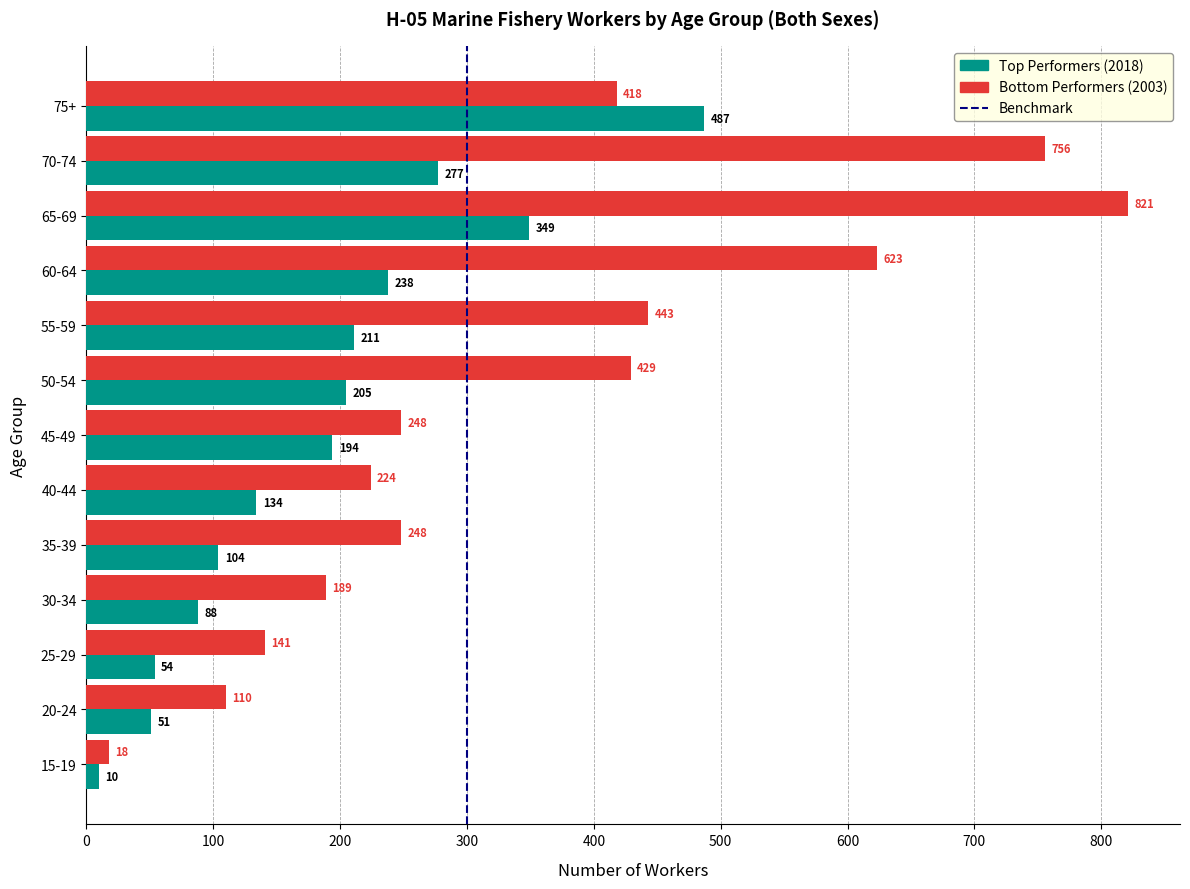

Is it true that the value at 300 is 1?

False